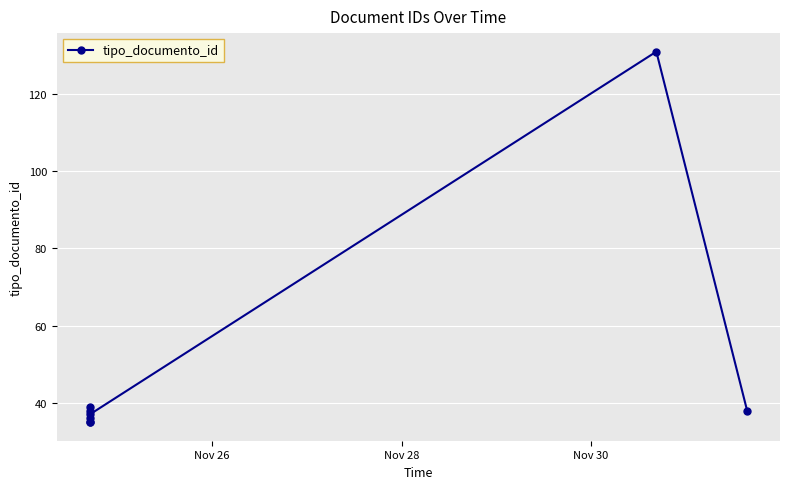

How many lines are shown in the chart?

1